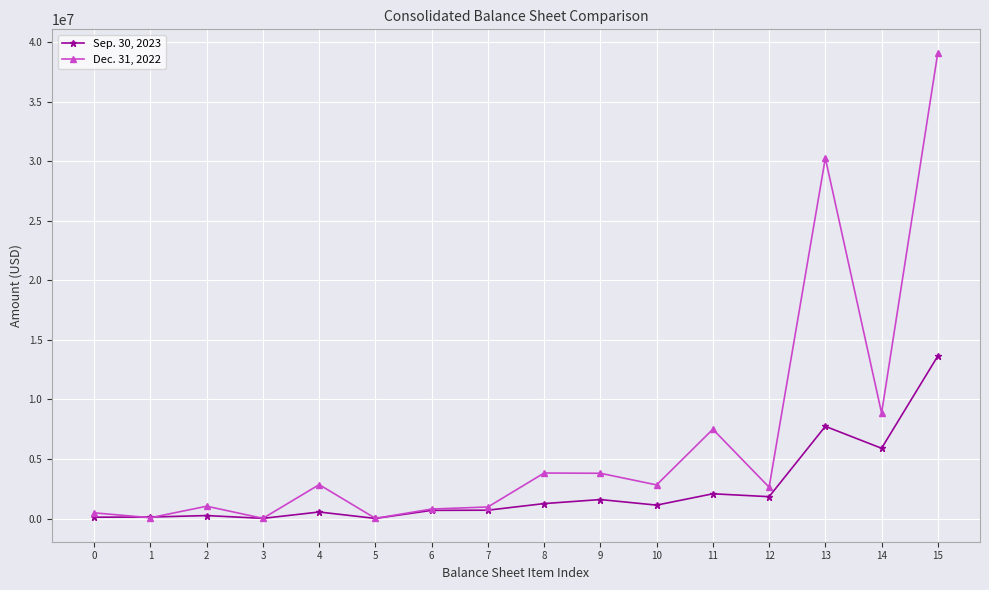

What are all the series names shown in the legend?

Sep. 30, 2023, Dec. 31, 2022